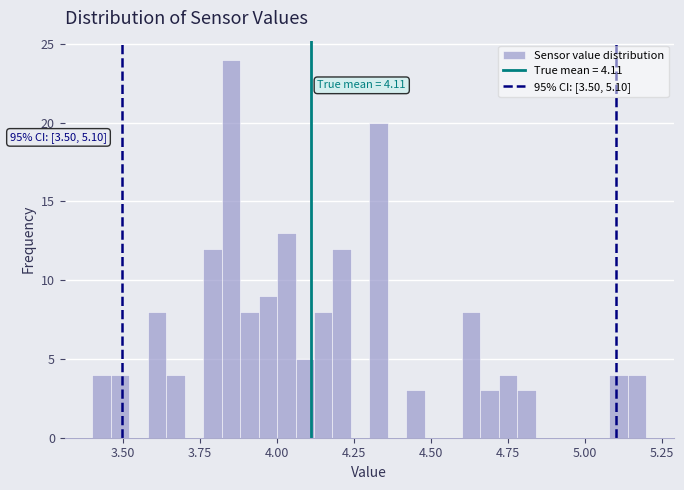

Around what value on the x-axis is the tallest bar? Give the approximate position of its centre, as read against the axis.

3.85